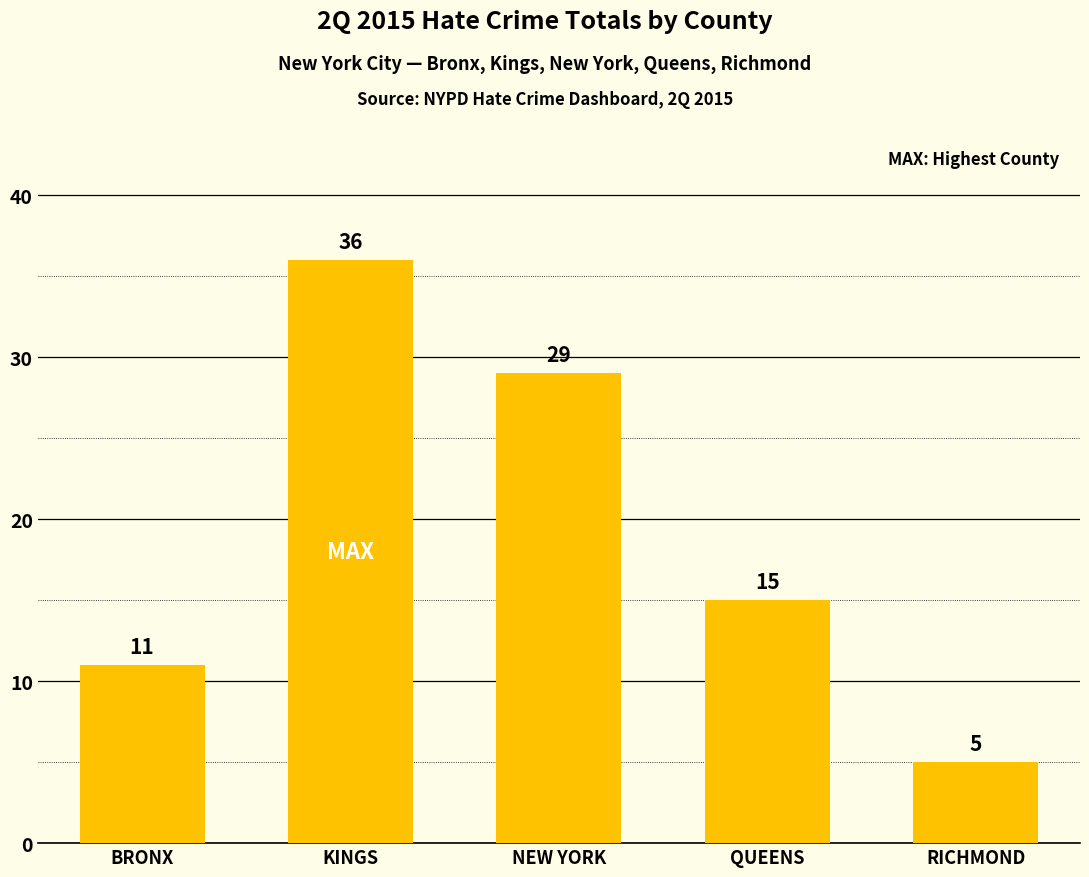

What is the value of the 3rd bar from the left?

29